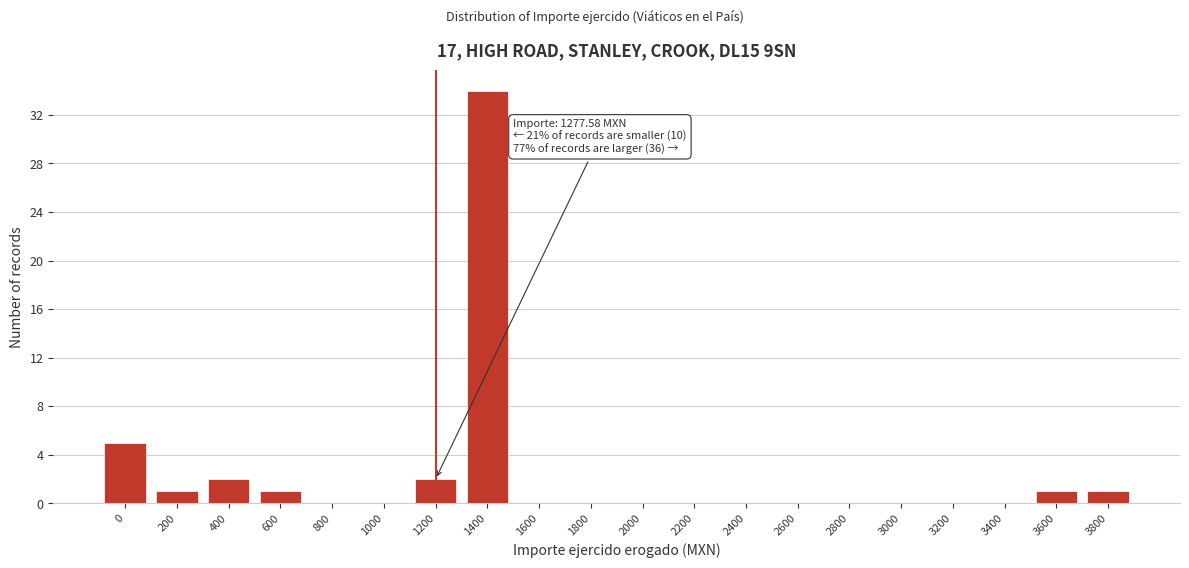

Reading left to right, list all the values displayed in this chart.

0=5	200=1	400=2	600=1	800=0	1000=0	1200=2	1400=34	1600=0	1800=0	2000=0	2200=0	2400=0	2600=0	2800=0	3000=0	3200=0	3400=0	3600=1	3800=1